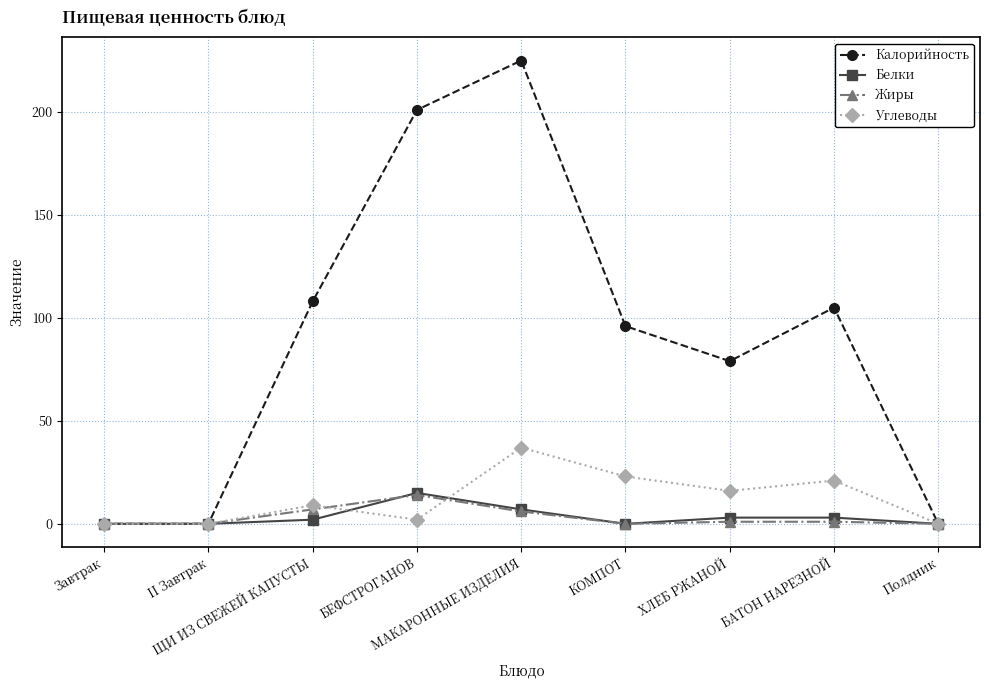

How many data points does each series have?

9